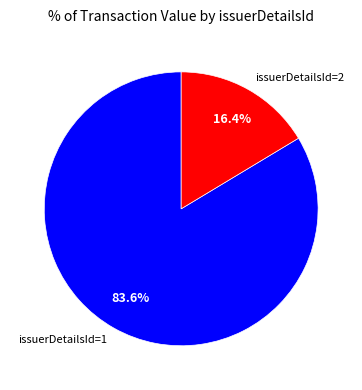

To the nearest percent, what is the difference between the largest and smallest slice percentages?

67%